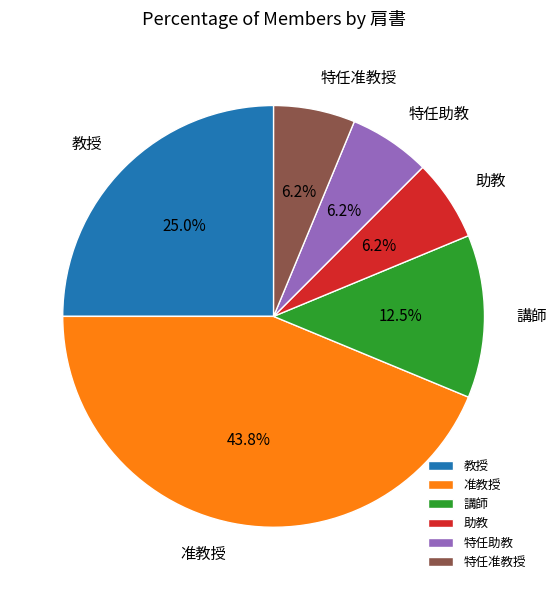

To the nearest percent, what portion does 准教授 represent?

44%